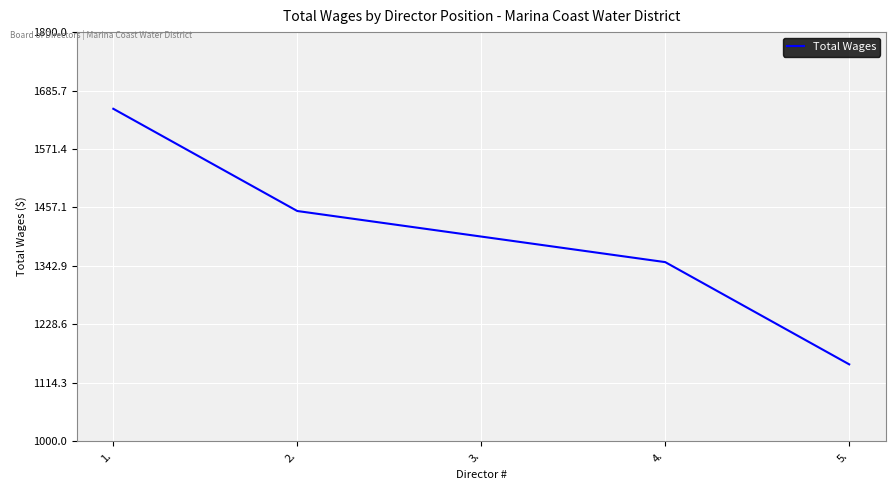

True or false: there are more than 1 points higher than both neighbors.

False